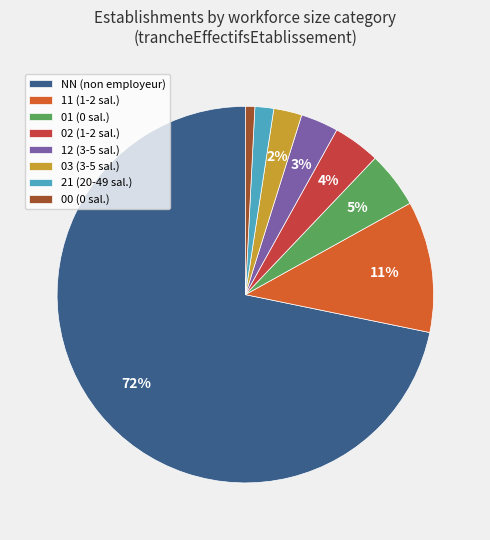

Which slice is the smallest?

00